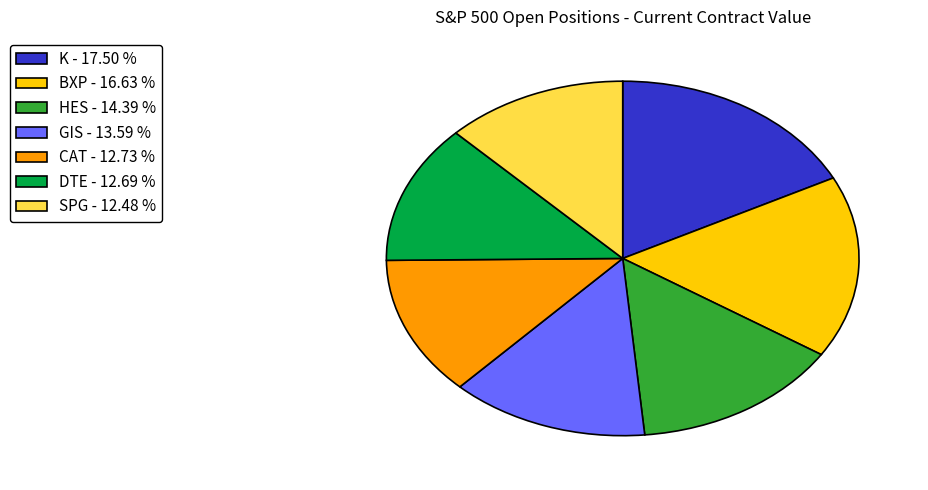

What is the ratio of the value at HES - 14.39 % to the value at DTE - 12.69 %?

1.1